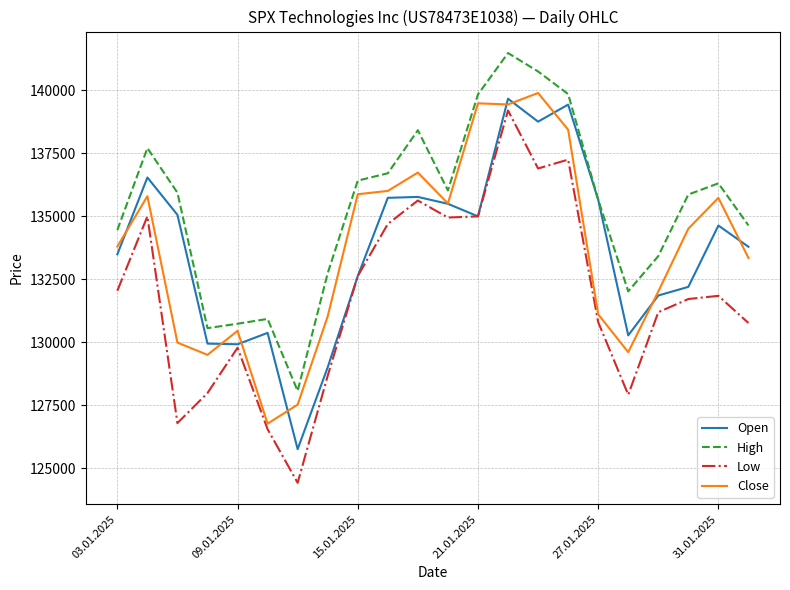

How many series are shown in this chart?

4